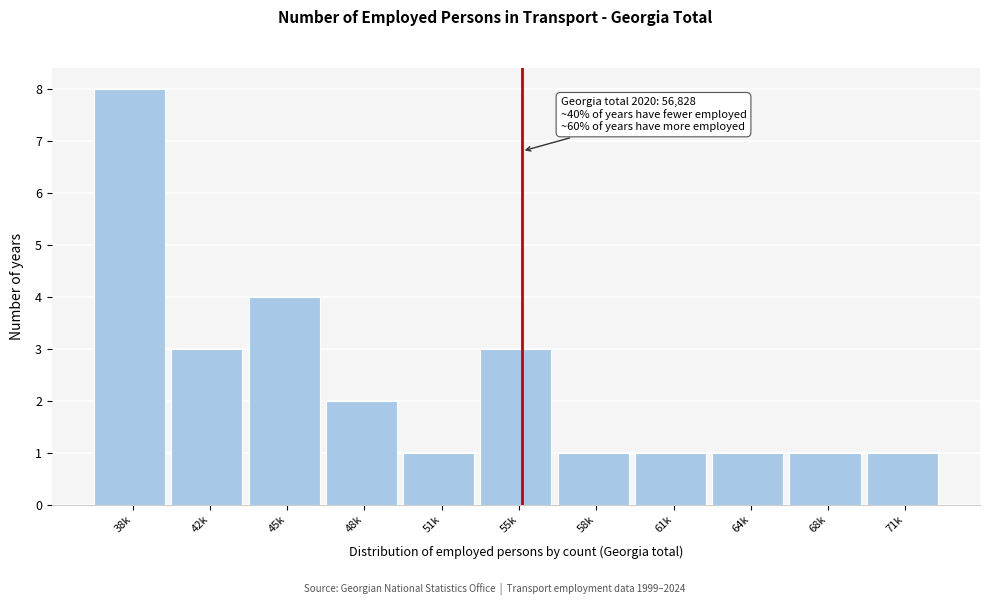

Reading left to right, what are all the values shown in this chart?

38k=8	42k=3	45k=4	48k=2	51k=1	55k=3	58k=1	61k=1	64k=1	68k=1	71k=1